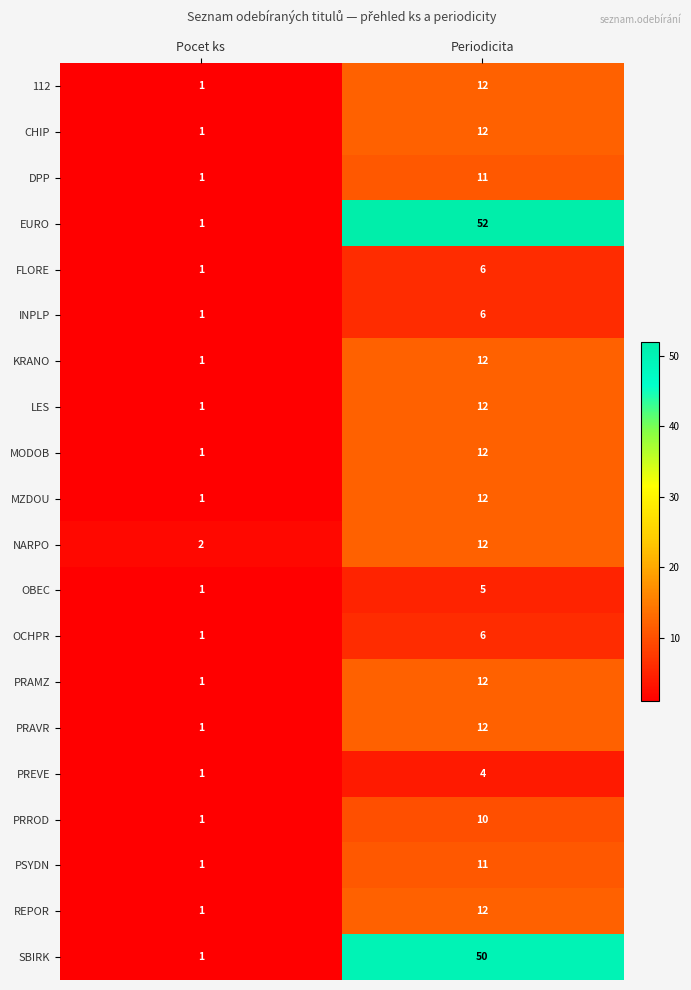

Is it true that NARPO equals 2 at Pocet ks?

True